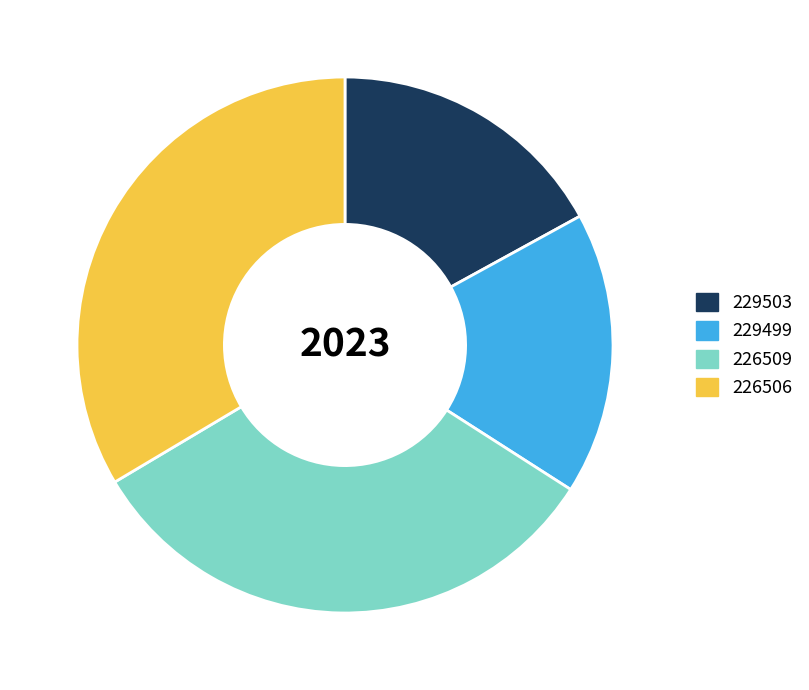

Is the sum of 229499 and 229503 greater than half?

No